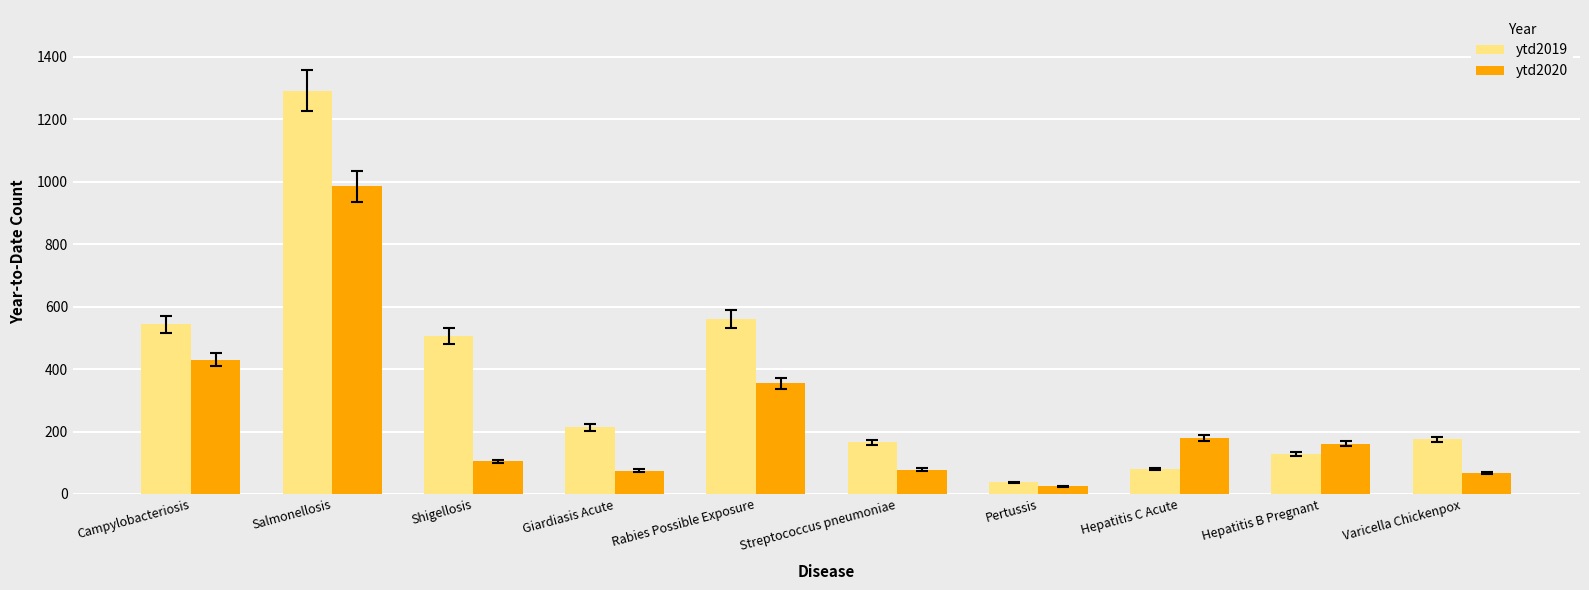

Read the ytd2020 value at Salmonellosis.

986